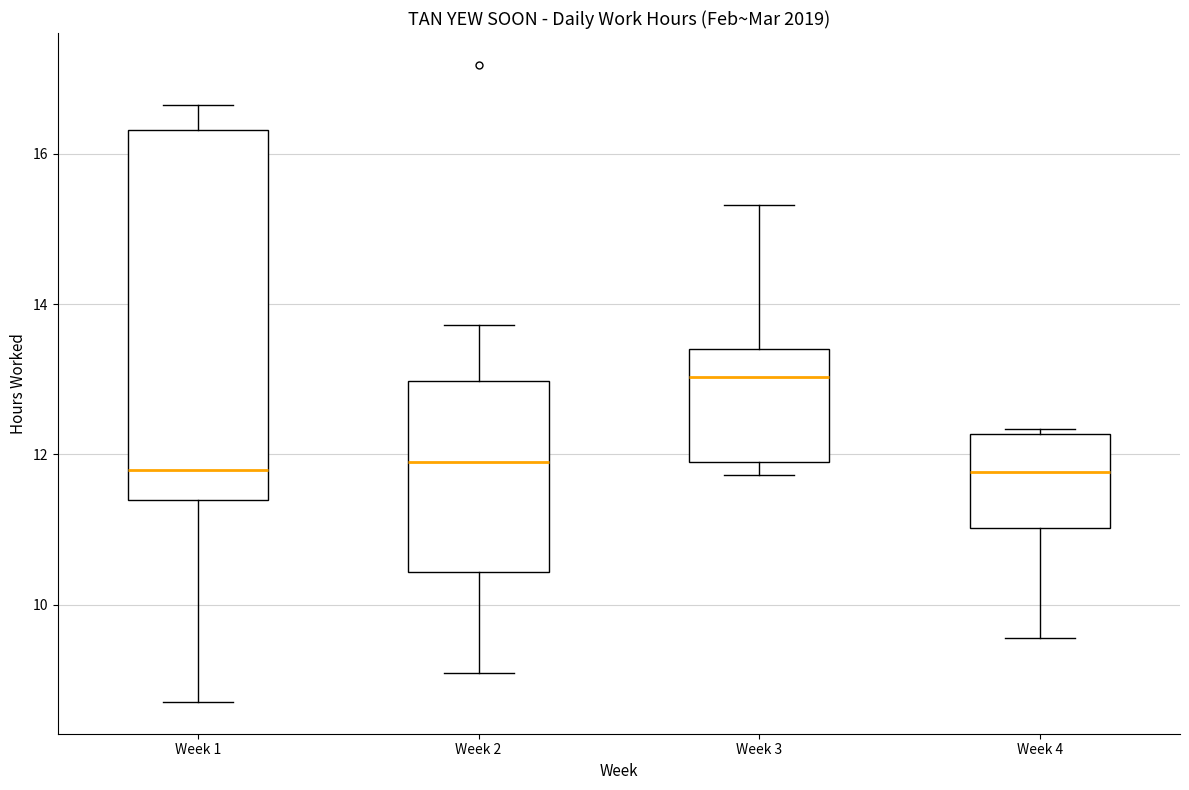

Reading left to right, transcribe this box plot: for each box, give where its median line is, the range the box spans, and where its two whiskers end, as read against the y-axis. The values are not printed on the chart, so give them approximately, as read against the axis.

Week 1: median 11.8, box 11.4 to 16.4, whiskers 8.8 to 16.6
Week 2: median 12.0, box 10.4 to 13.0, whiskers 9.0 to 13.8
Week 3: median 13.0, box 12.0 to 13.4, whiskers 11.8 to 15.4
Week 4: median 11.8, box 11.0 to 12.2, whiskers 9.6 to 12.4